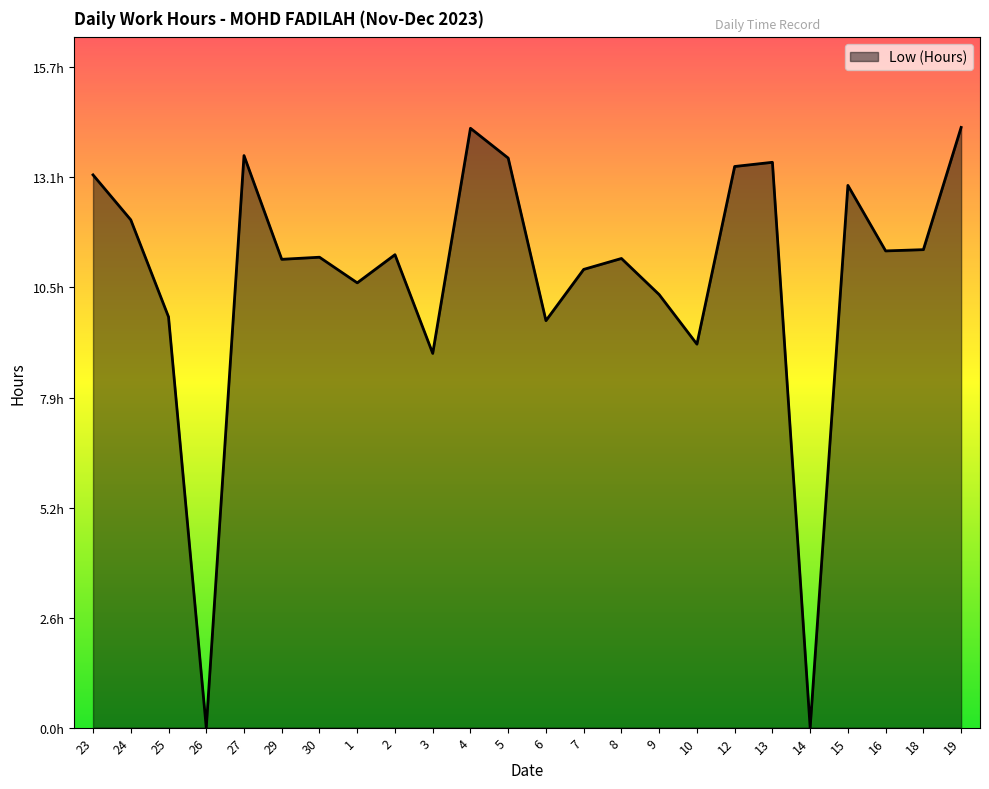

True or false: the data has more than 2 interior local peaks.

True